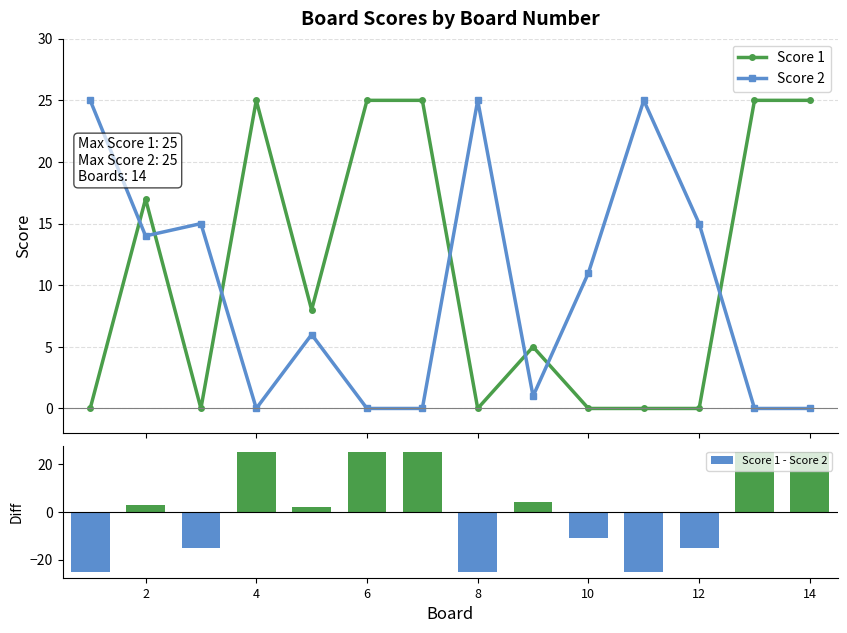

What is the value of the Score 1 bar at the 4th from the left?

25